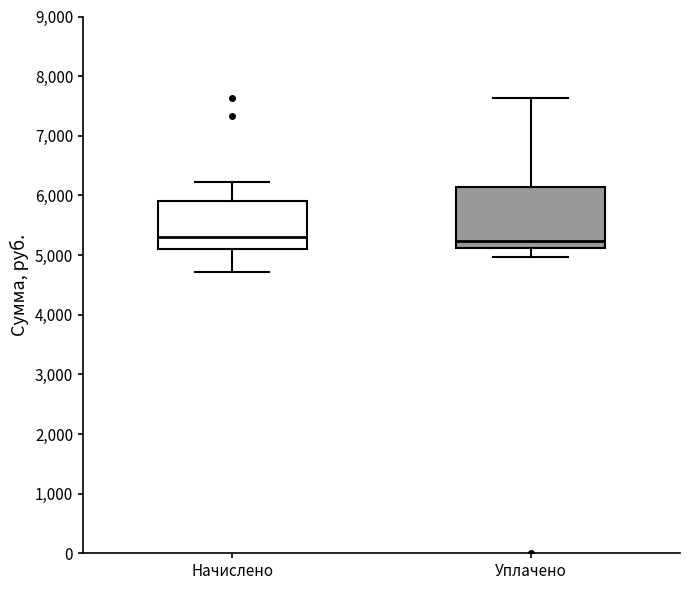

Reading left to right, transcribe this box plot: for each box, give where its median line is, the range the box spans, and where its two whiskers end, as read against the y-axis. The values are not printed on the chart, so give them approximately, as read against the axis.

Начислено: median 5300, box 5100 to 5900, whiskers 4700 to 6200
Уплачено: median 5200, box 5100 to 6100, whiskers 5000 to 7600